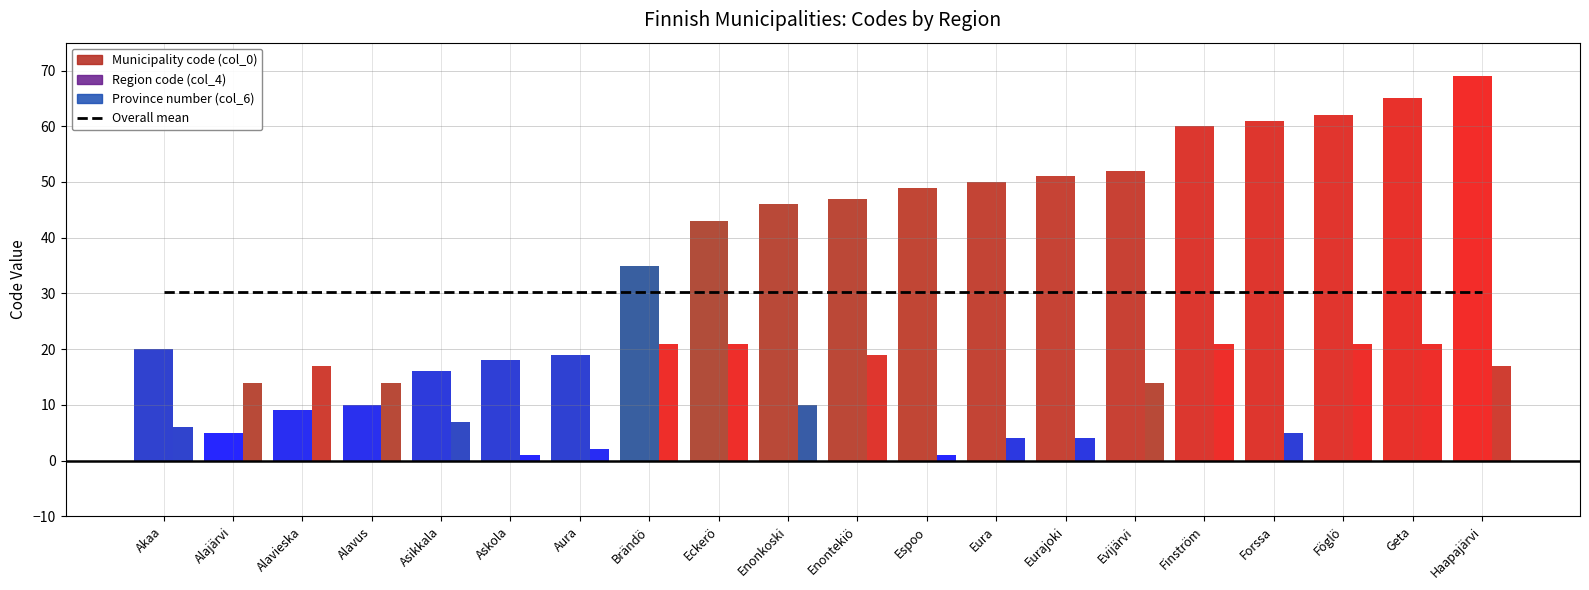

What is the difference between the maximum and second lowest values in the Region code (col_4) series?

60.0